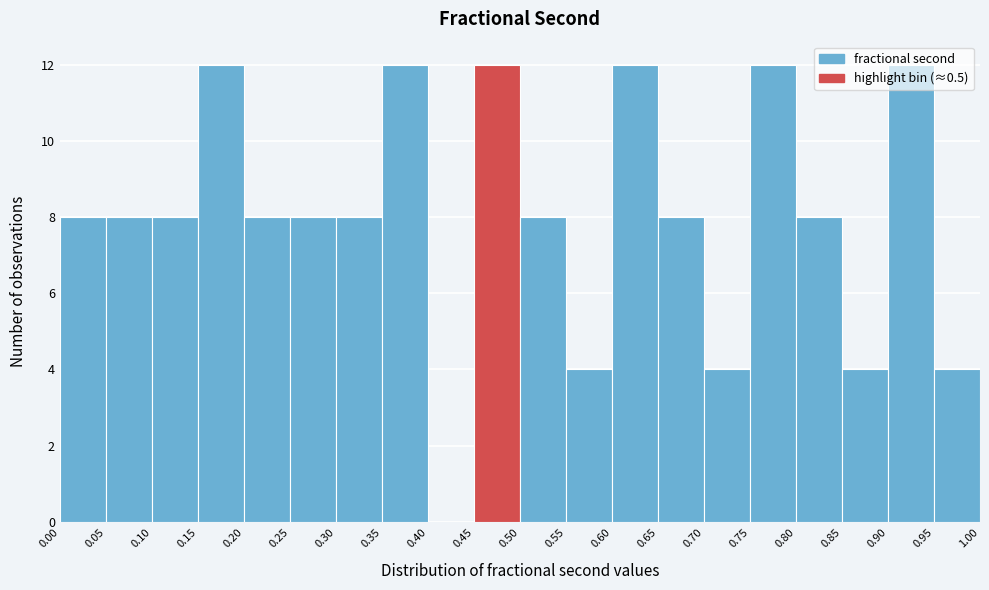

Reading left to right, list every bar in this chart as the range it spans on the x-axis followed by its height. The values are not printed on the chart, so give them approximately, as read against the axis.

0.00 to 0.05: 8
0.05 to 0.10: 8
0.10 to 0.15: 8
0.15 to 0.20: 12
0.20 to 0.25: 8
0.25 to 0.30: 8
0.30 to 0.35: 8
0.35 to 0.40: 12
0.40 to 0.45: 0
0.45 to 0.50: 12
0.50 to 0.55: 8
0.55 to 0.60: 4
0.60 to 0.65: 12
0.65 to 0.70: 8
0.70 to 0.75: 4
0.75 to 0.80: 12
0.80 to 0.85: 8
0.85 to 0.90: 4
0.90 to 0.95: 12
0.95 to 1.00: 4